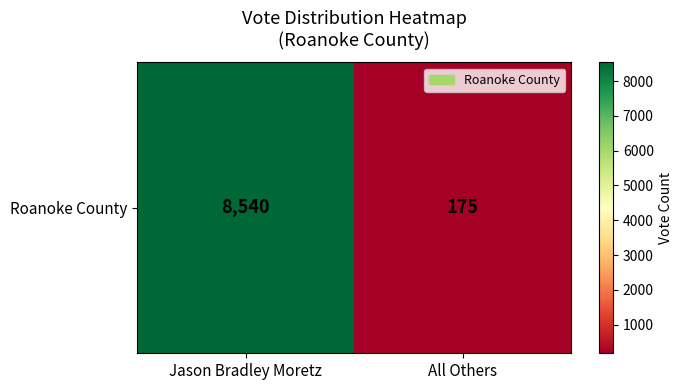

The chart shows a value of 8540 at Jason Bradley Moretz. True or false?

True